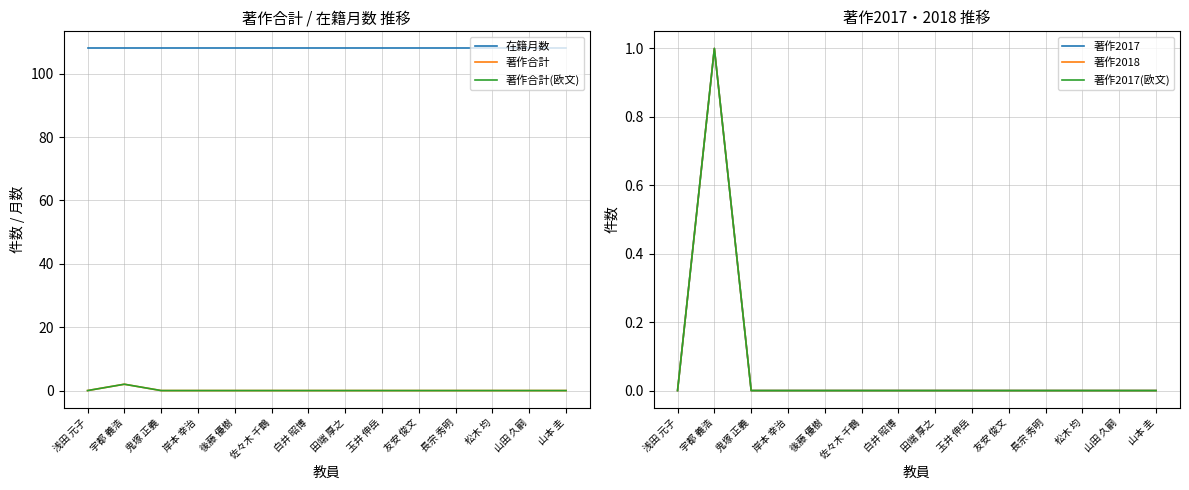

At which category is the sum across all series the highest?

宇都 義浩